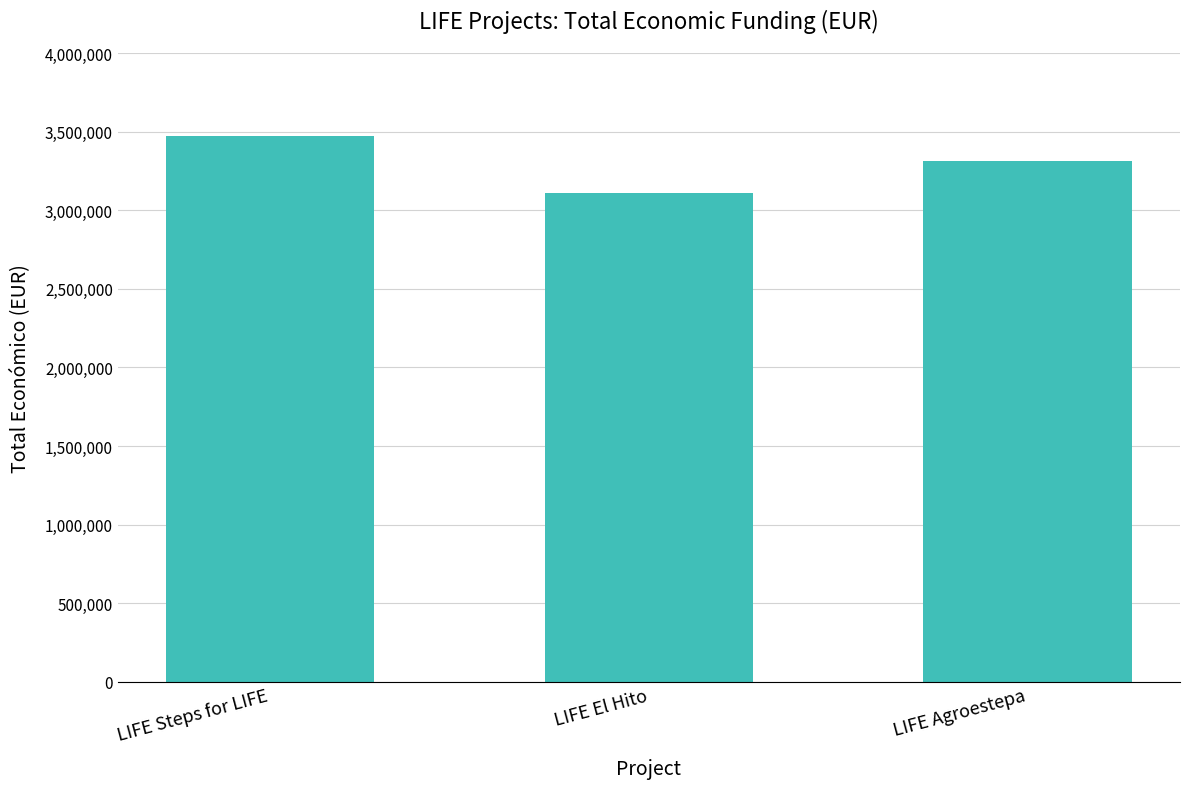

Count the number of categories in the chart.

3